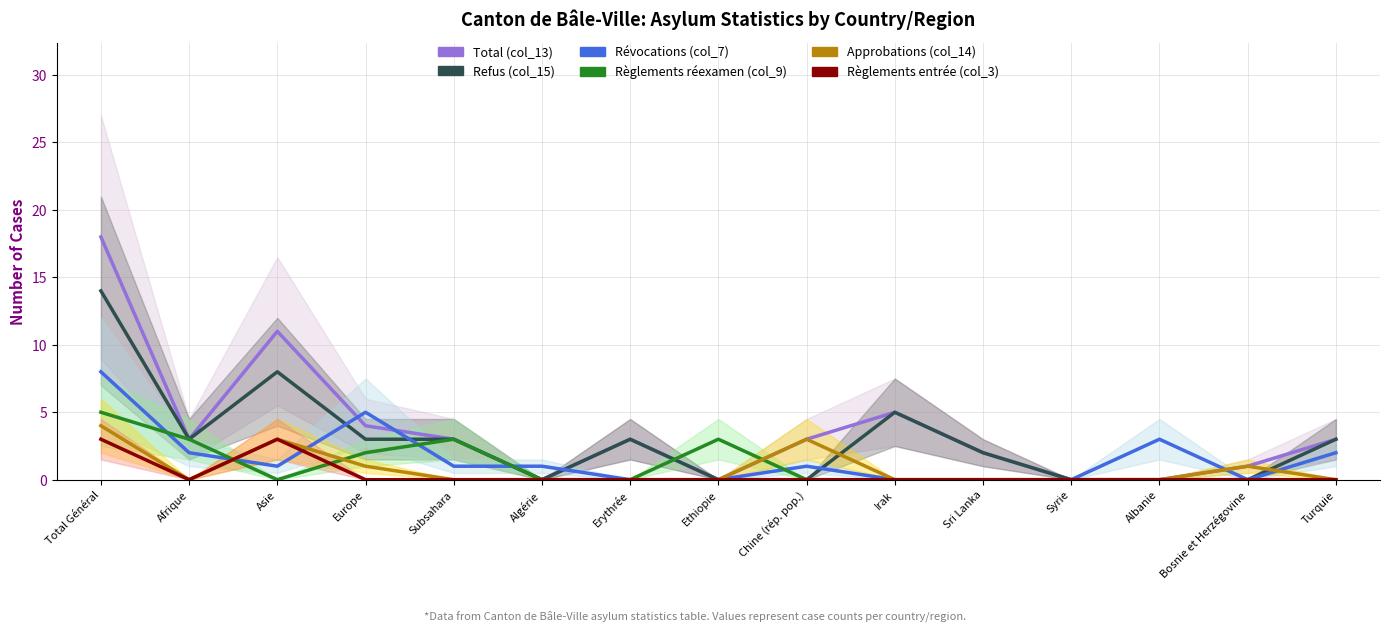

What is the difference between the Total (col_13) values at Subsahara and Sri Lanka?

1